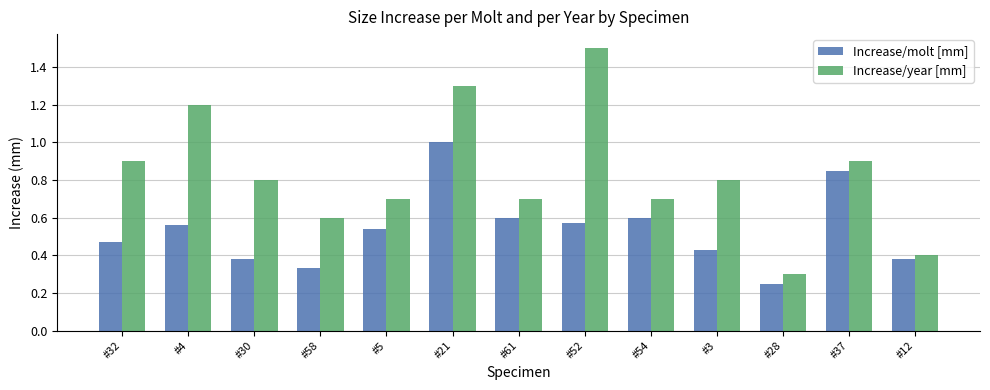

Is it true that Increase/molt [mm] equals 0.1 at #54?

False